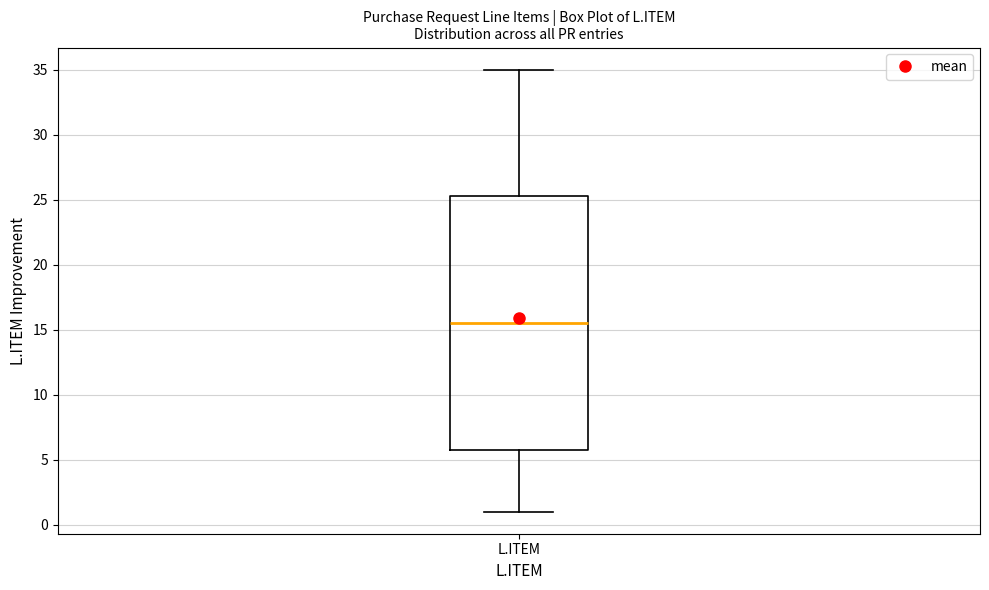

Where does the median line of the box for L.ITEM sit on the y-axis? The values are not printed on the chart, so give them approximately, as read against the axis.

15.5